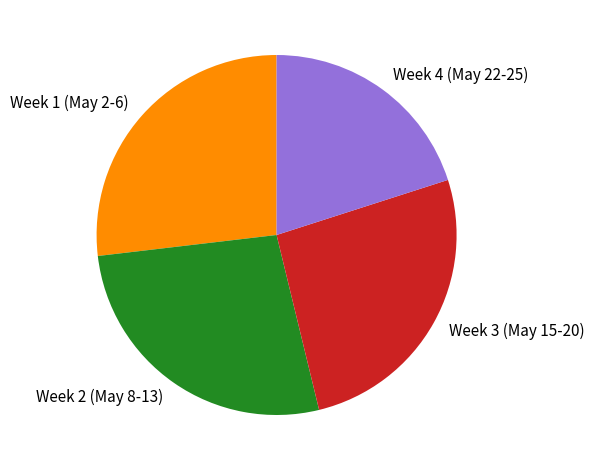

Is it true that Week 4 (May 22-25) is 20% of the pie?

True